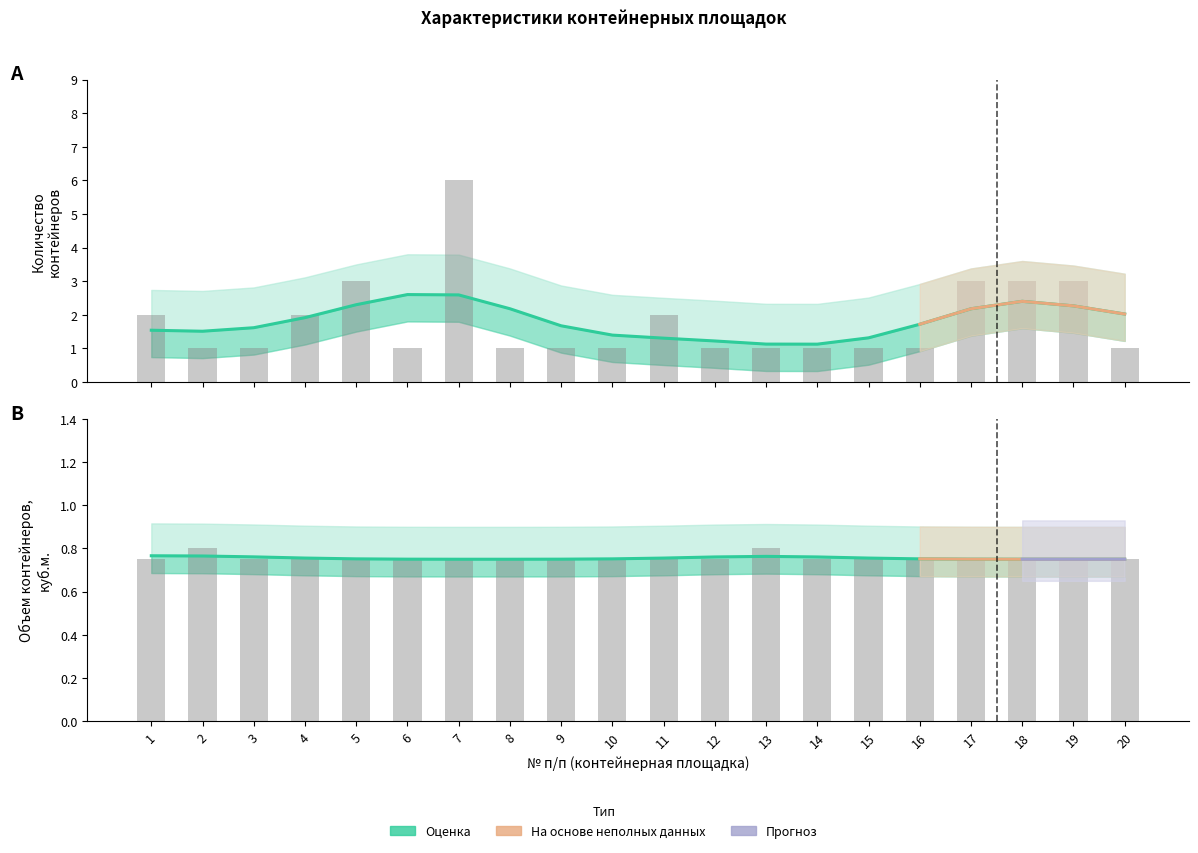

Which series has the largest total across all categories?

Количество контейнеров